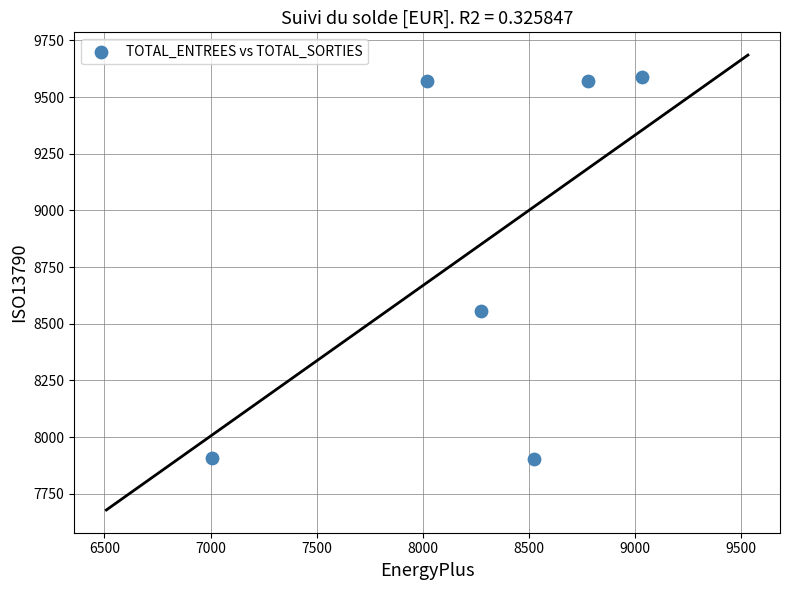

What is the average Y value?

8849.6